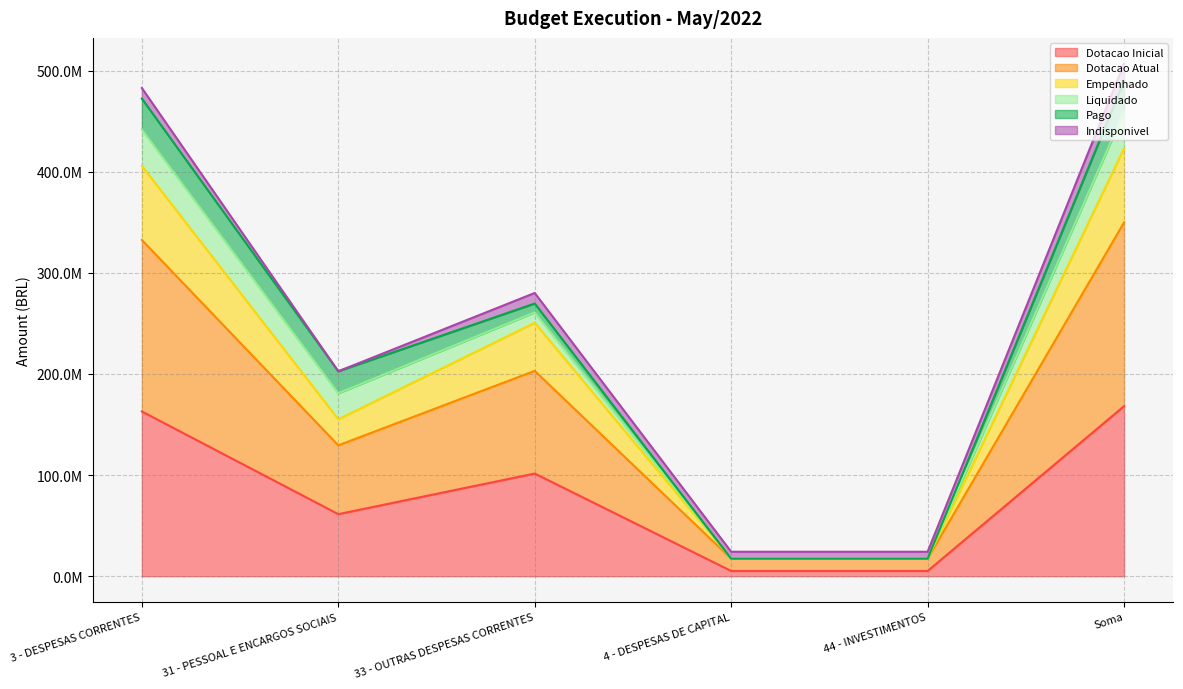

True or false: Dotacao Atual has a value of 138820613.4 at Soma.

False